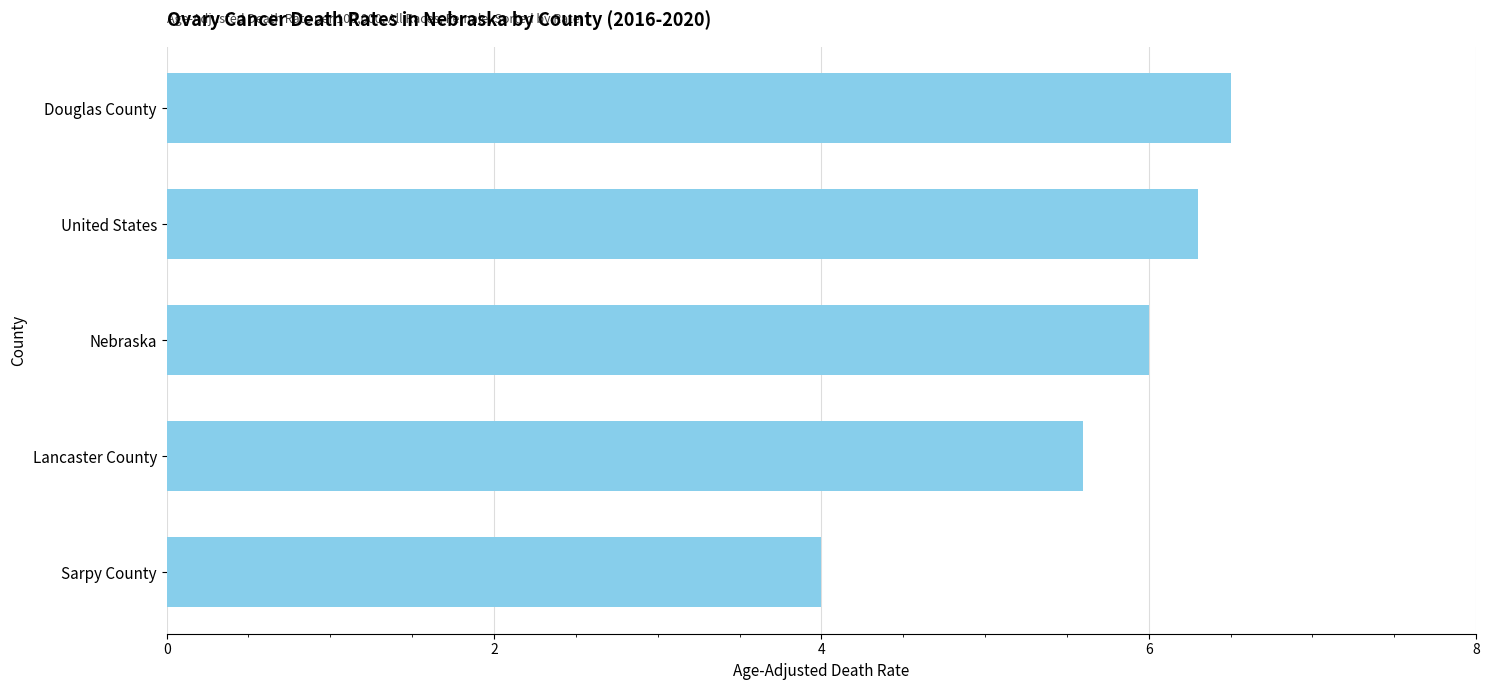

What is the difference between the maximum and minimum values?

2.5